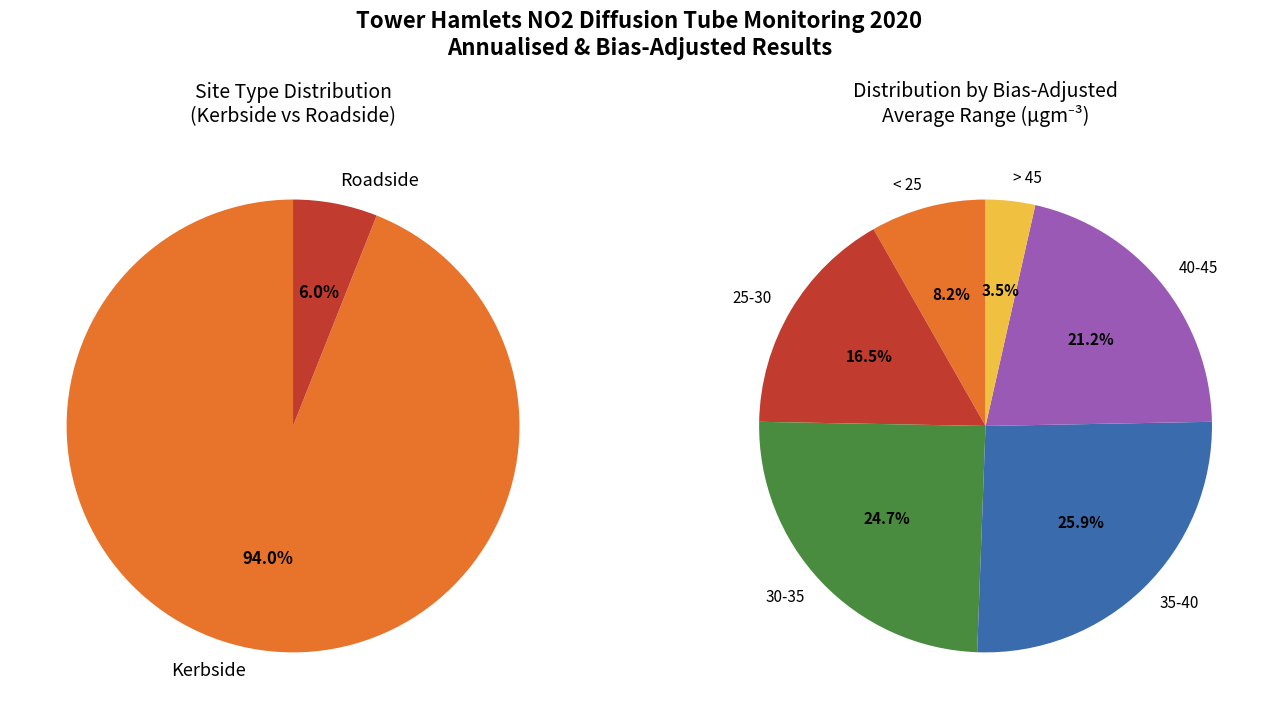

To the nearest percent, what is the average slice percentage?

50%